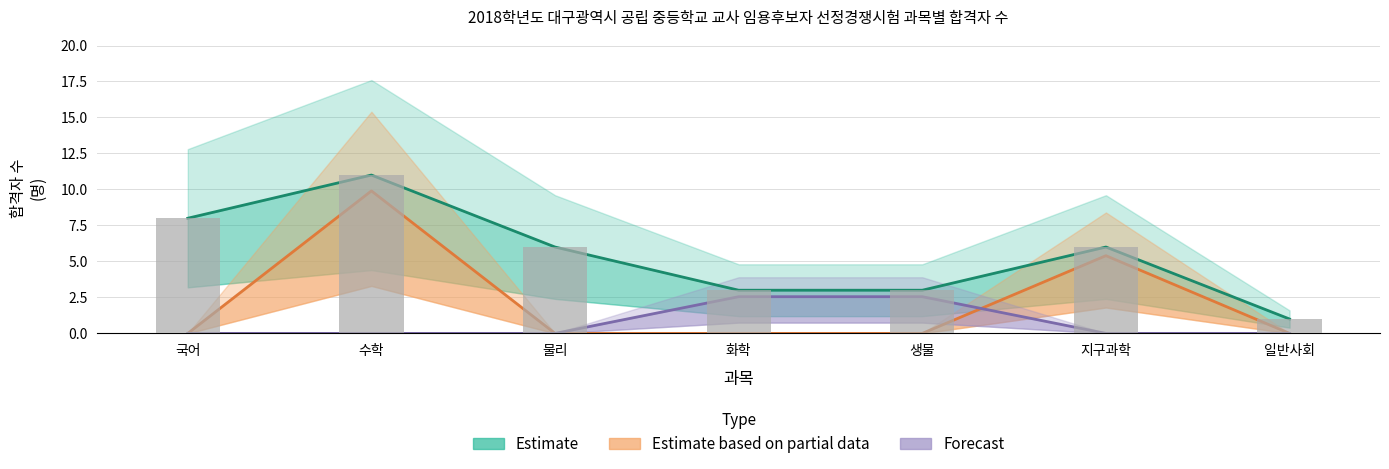

Between 생물 and 지구과학, which series saw the biggest shift?

Estimate based on partial data